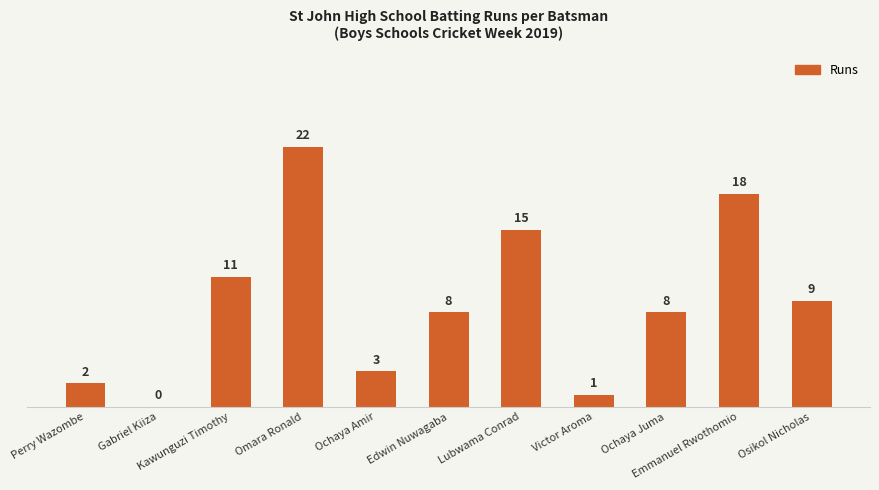

Where is the data nearest to the value 11?

Kawunguzi Timothy